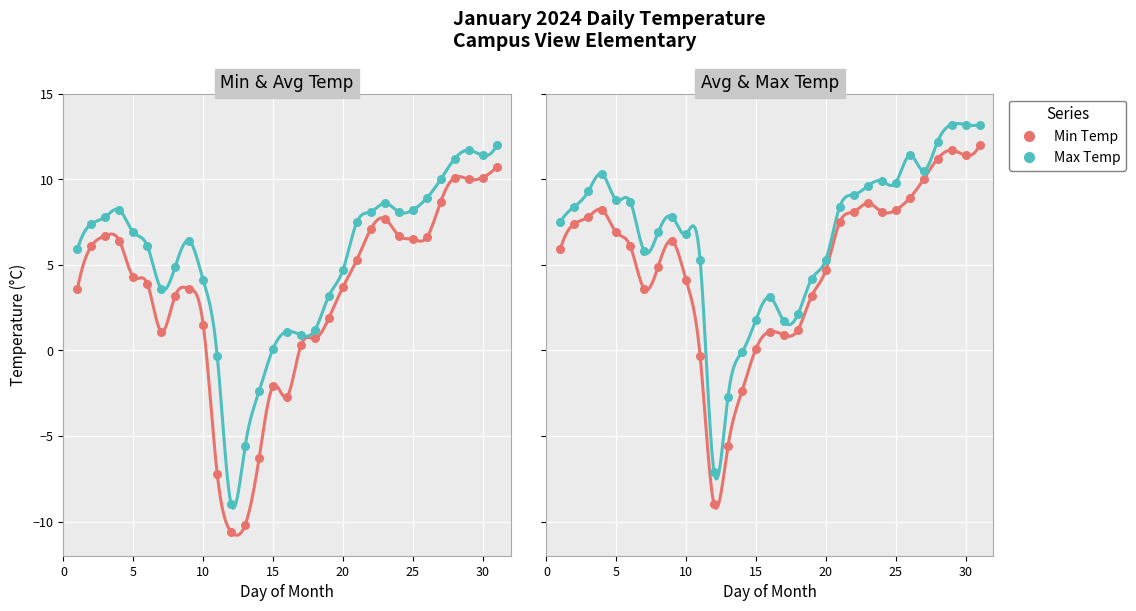

Which series has the largest total across all categories?

Max Temp